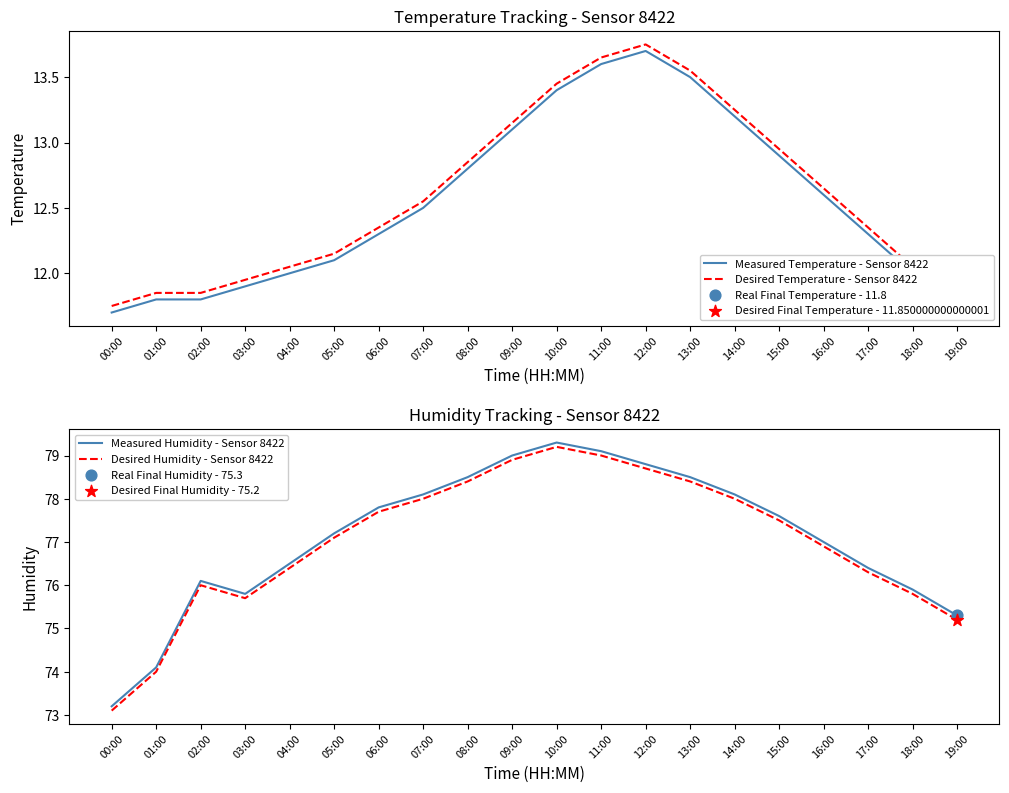

Which series reaches the minimum Y coordinate?

Measured Temperature - Sensor 8422